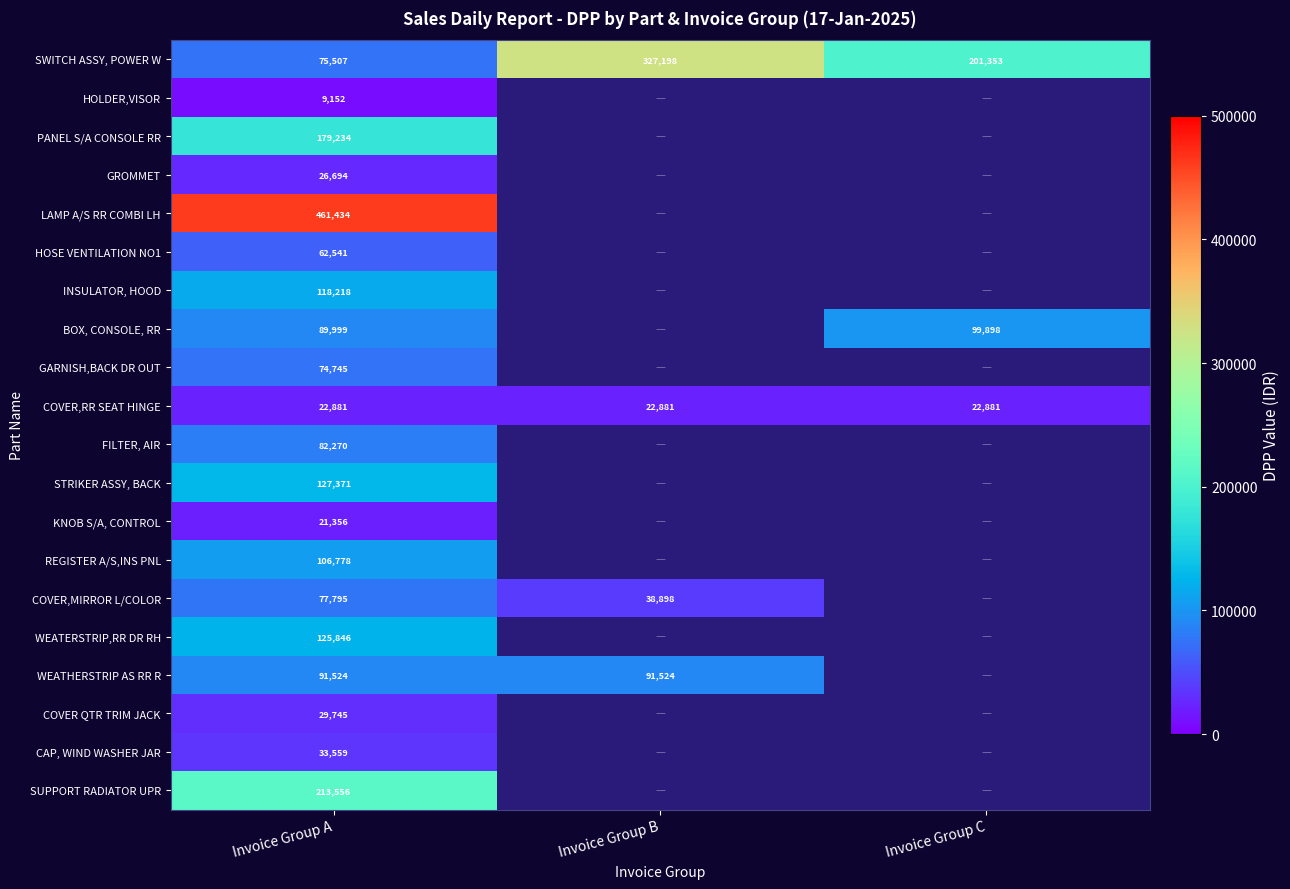

Is it true that SWITCH ASSY, POWER W equals 545094 at Invoice Group B?

False